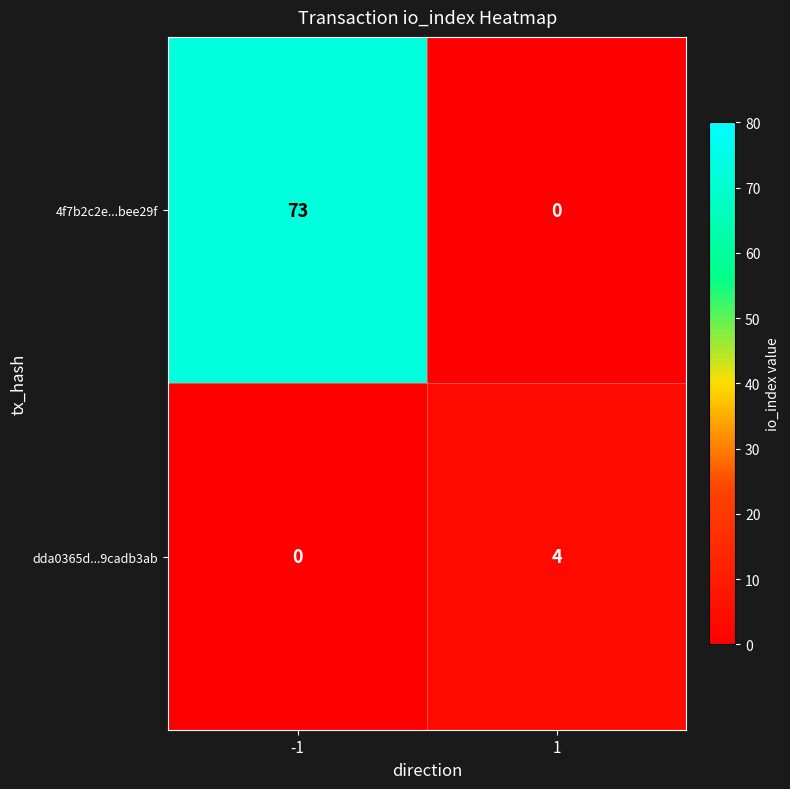

Reading right to left, list all the values displayed in this chart.

4f7b2c2e...bee29f: 1=0	-1=73
dda0365d...9cadb3ab: 1=4	-1=0